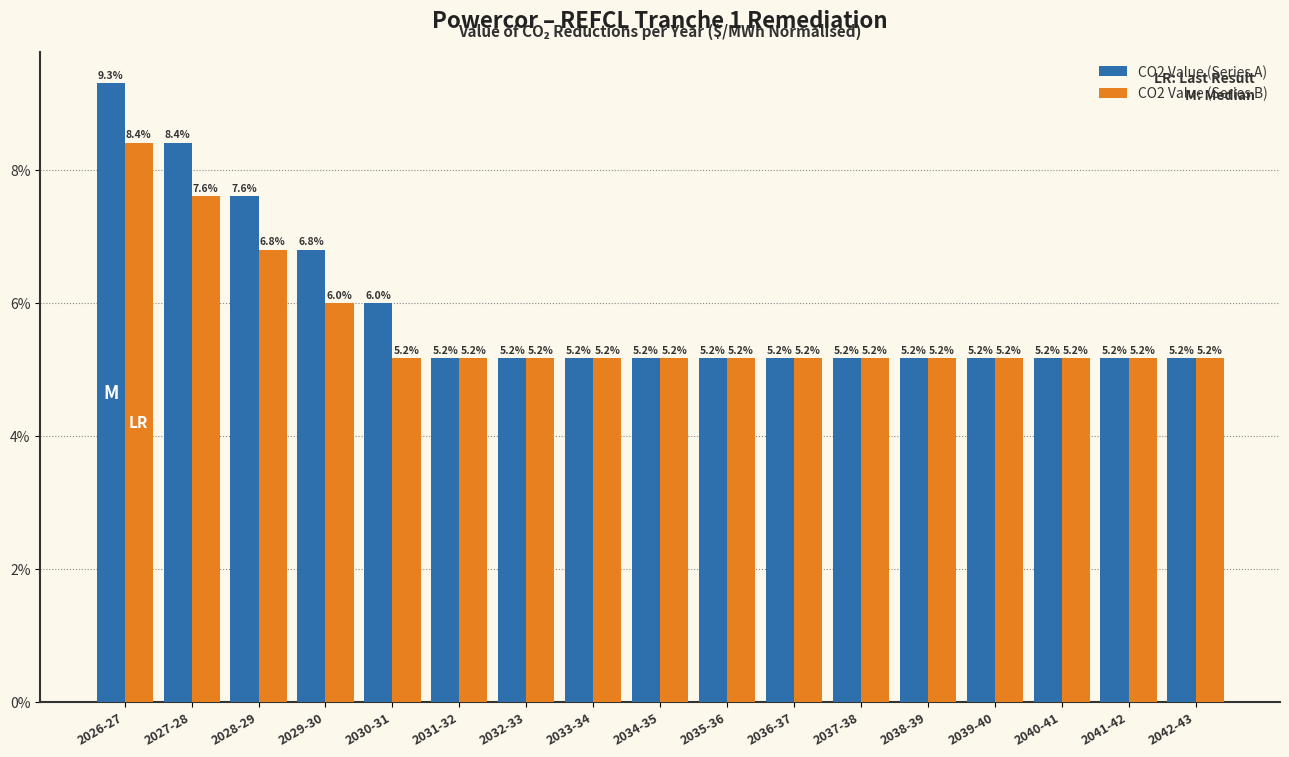

What is the total value across all series at 2032-33?

10.3